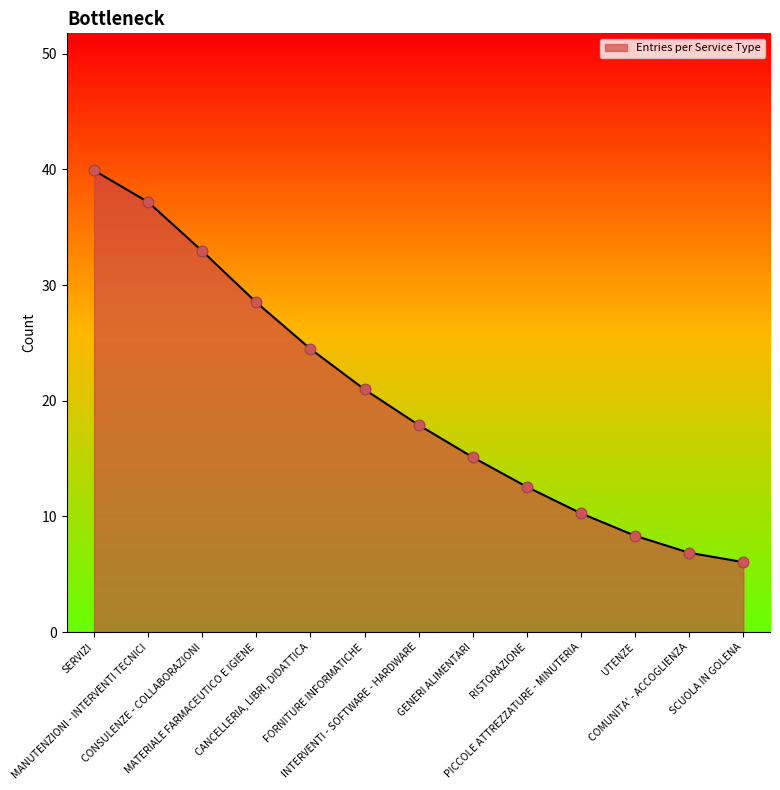

What is the change in value from MANUTENZIONI - INTERVENTI TECNICI to UTENZE?

-28.8